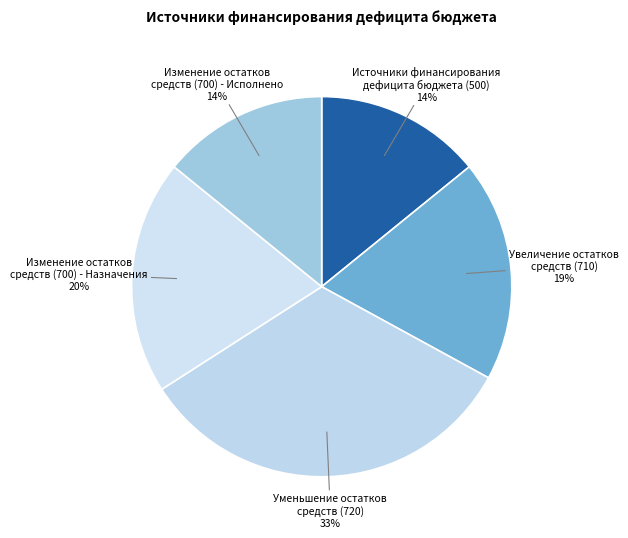

How many slices are in this pie chart?

5